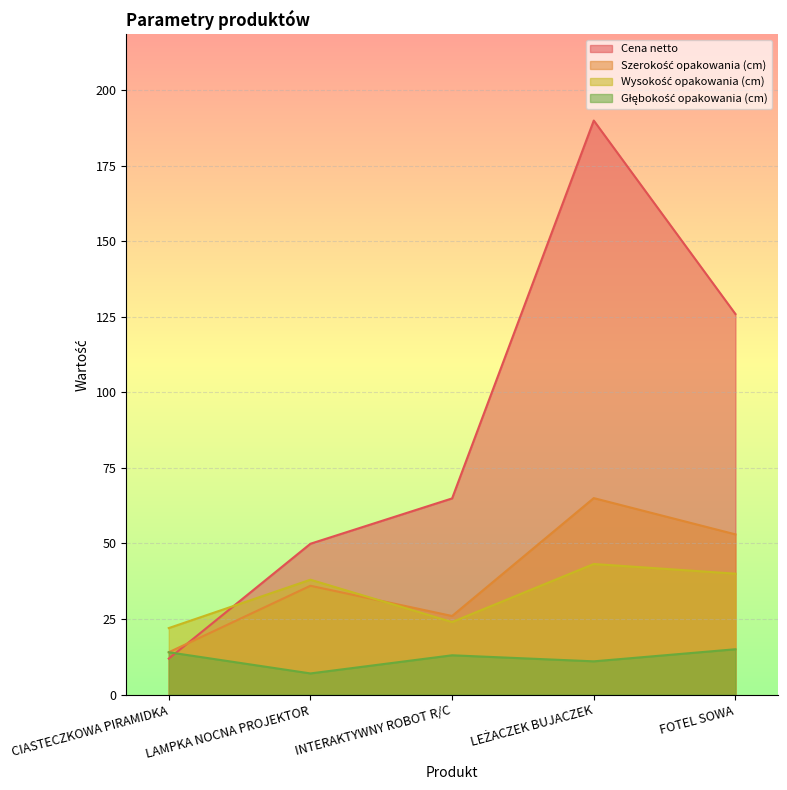

At which label is Głębokość opakowania (cm) closest to 11?

LEŻACZEK BUJACZEK